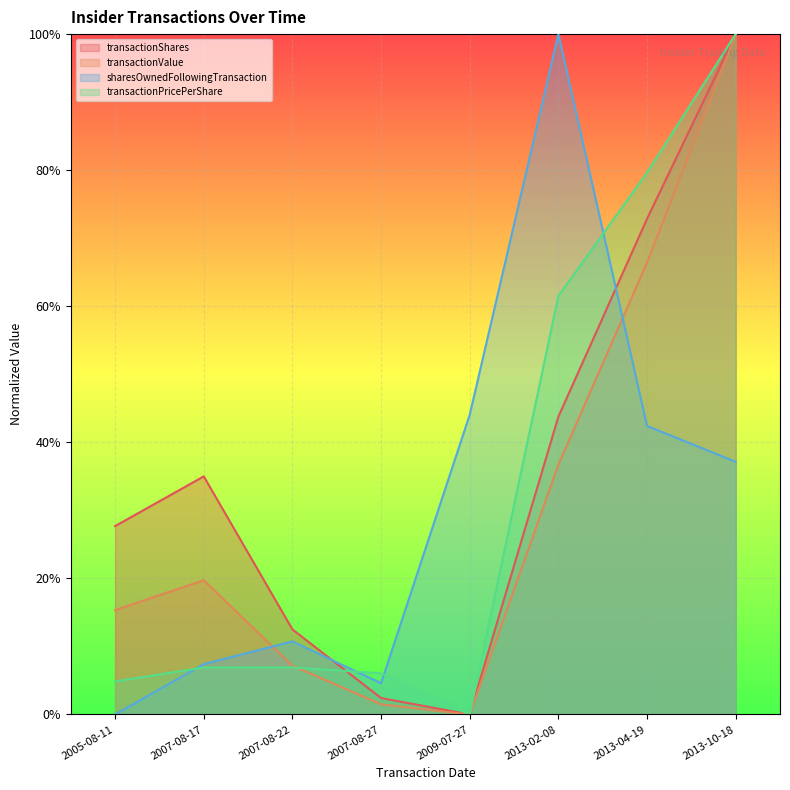

Reading left to right, list all the values displayed in this chart.

transactionShares: 0.3	0.3	0.1	0.0	0.0	0.4	0.7	1.0
transactionValue: 0.2	0.2	0.1	0.0	0.0	0.4	0.7	1.0
sharesOwnedFollowingTransaction: 0.0	0.1	0.1	0.0	0.4	1.0	0.4	0.4
transactionPricePerShare: 0.0	0.1	0.1	0.1	0.0	0.6	0.8	1.0